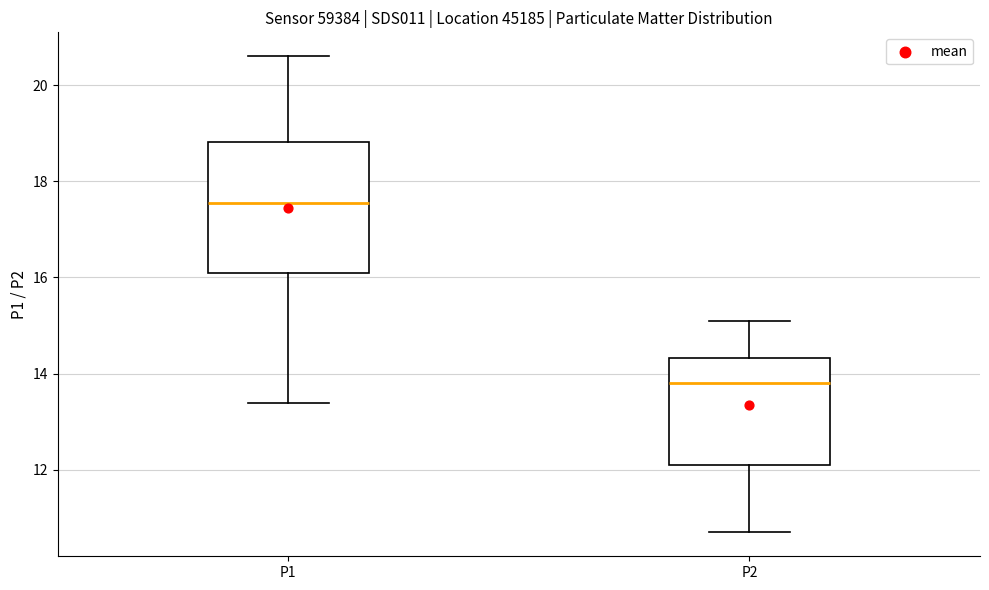

Which box's median line is the lowest?

P2